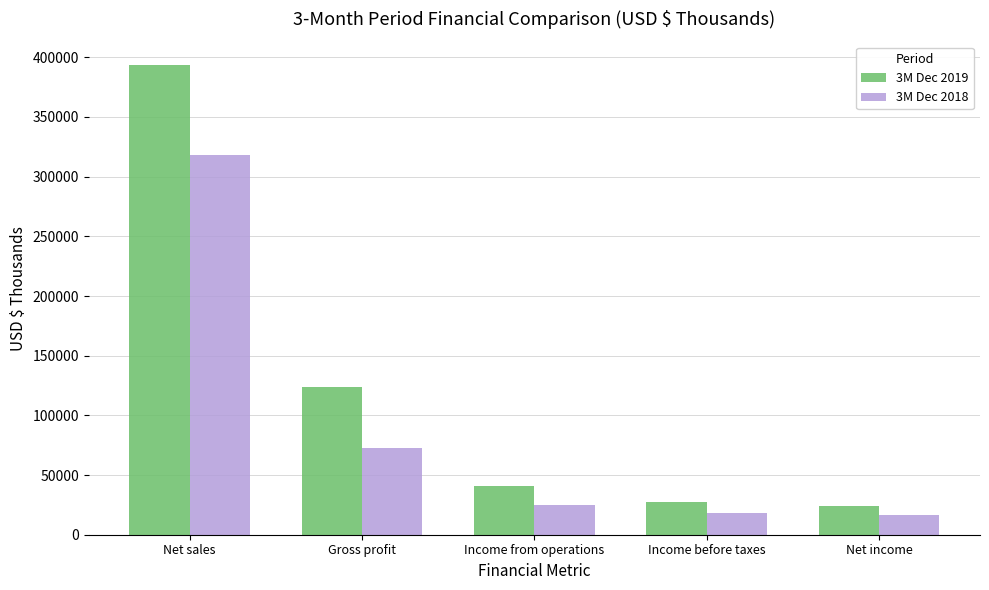

Is the value of 3M Dec 2019 at Net sales greater than the value of 3M Dec 2018 at Income from operations?

Yes